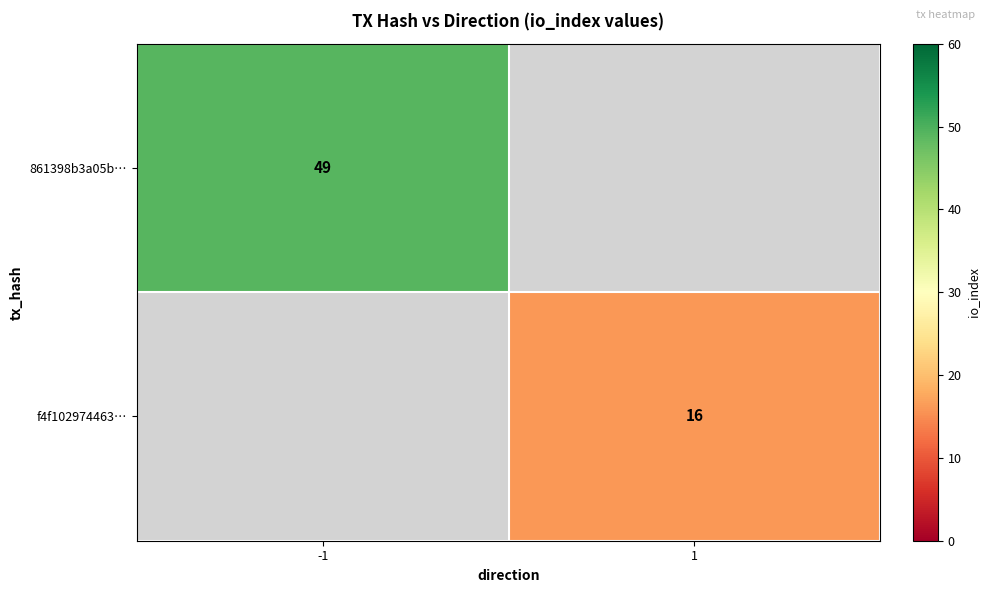

True or false: 861398b3a05b… has a value of 68 at -1.

False